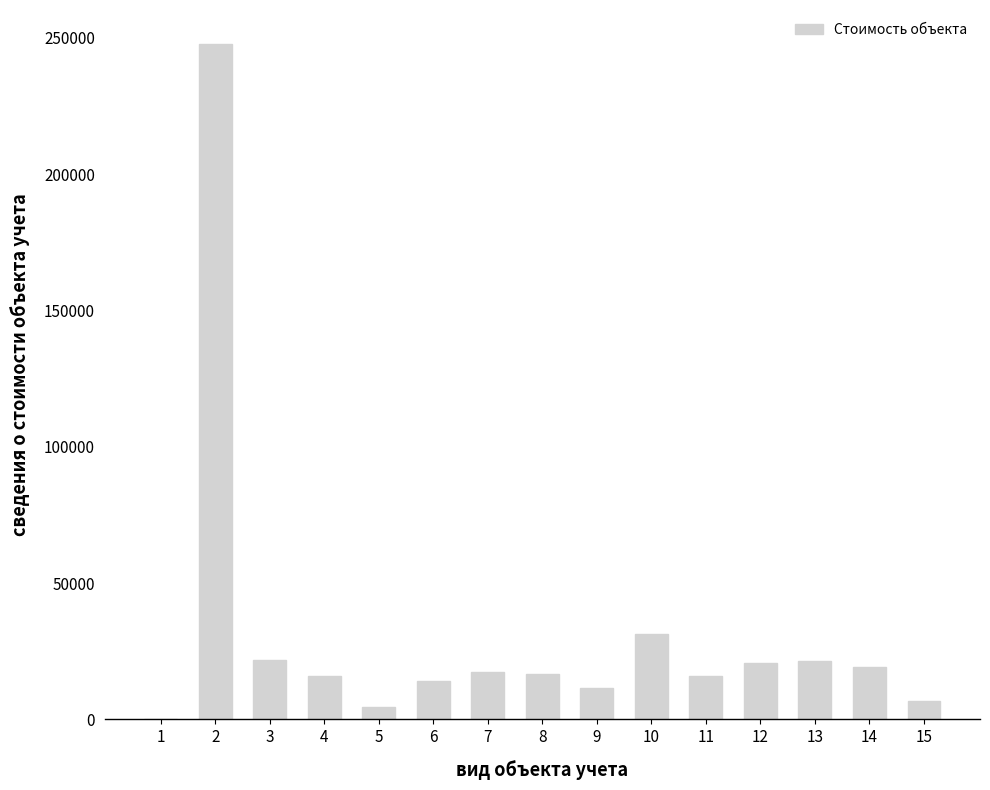

What is the maximum value shown in the chart?

247809.0